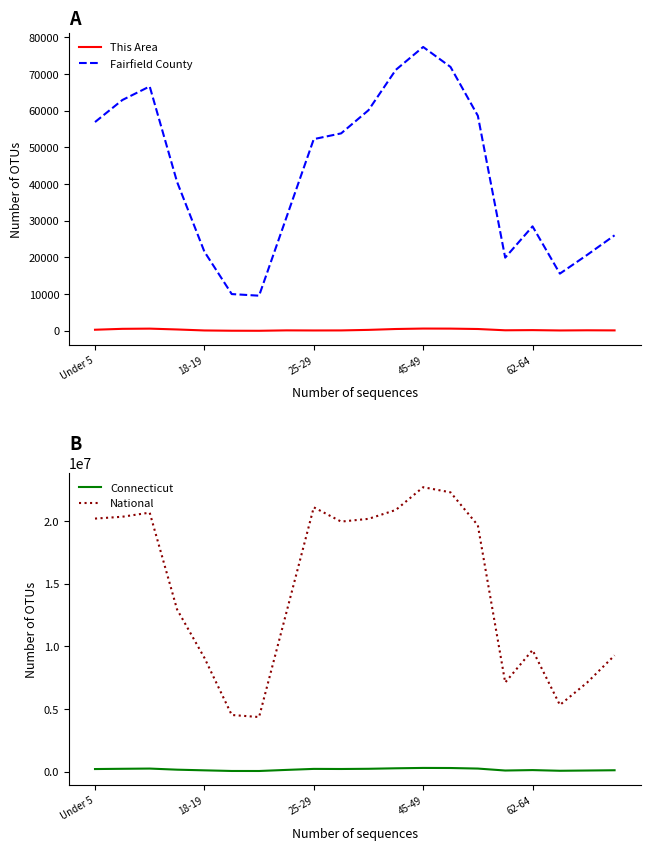

The National series shows 2385448 at 5. True or false?

False